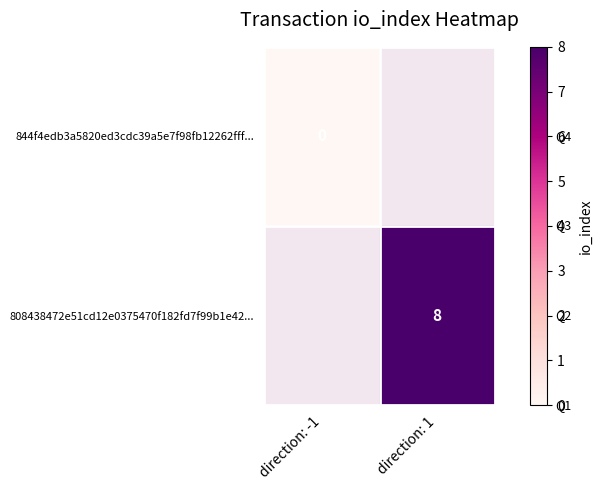

How many distinct data groups are displayed?

2